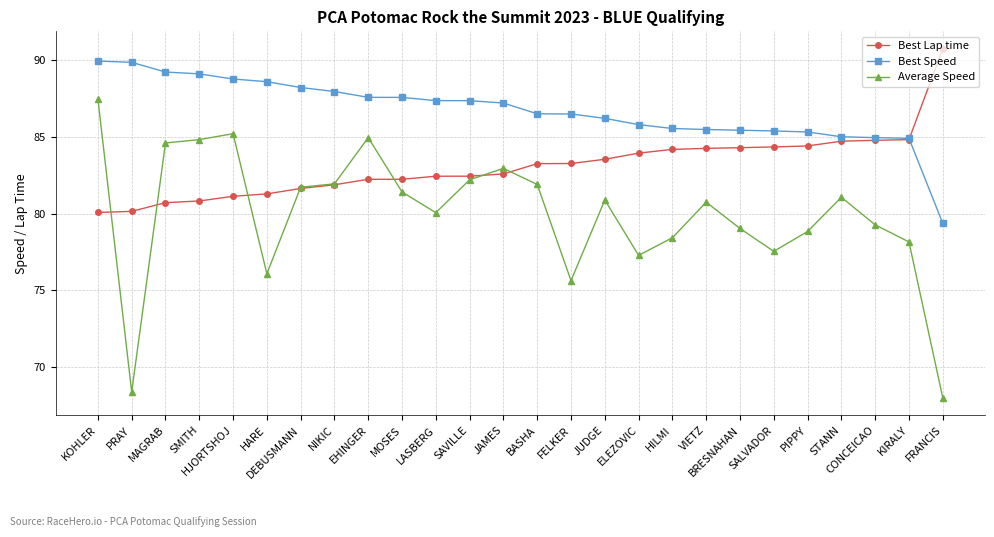

What position from the left is EHINGER?

9